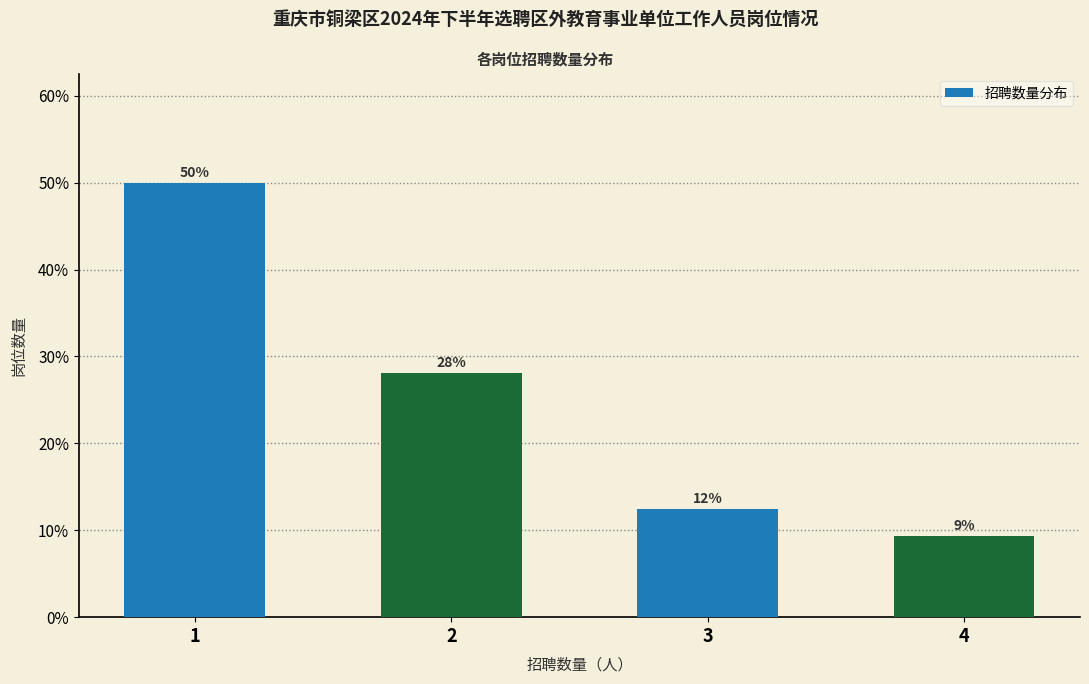

Approximately how many times larger is the value at 3 compared to 2?

0.4